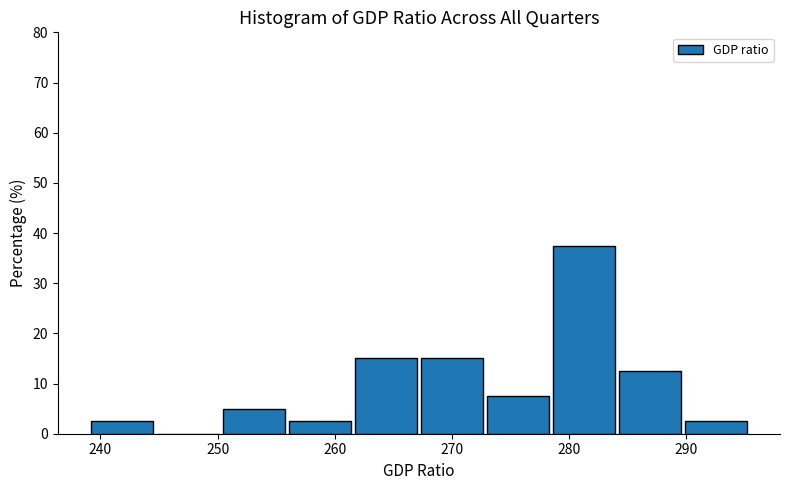

Reading left to right, list every bar in this chart as the range it spans on the x-axis followed by its height. Neither the bar edges nor the heights are printed on the chart, so give them approximately, as read against the axes.

239 to 245: 3
245 to 250: 0
250 to 256: 5
256 to 262: 3
262 to 267: 15
267 to 273: 15
273 to 279: 8
279 to 284: 38
284 to 290: 13
290 to 295: 3